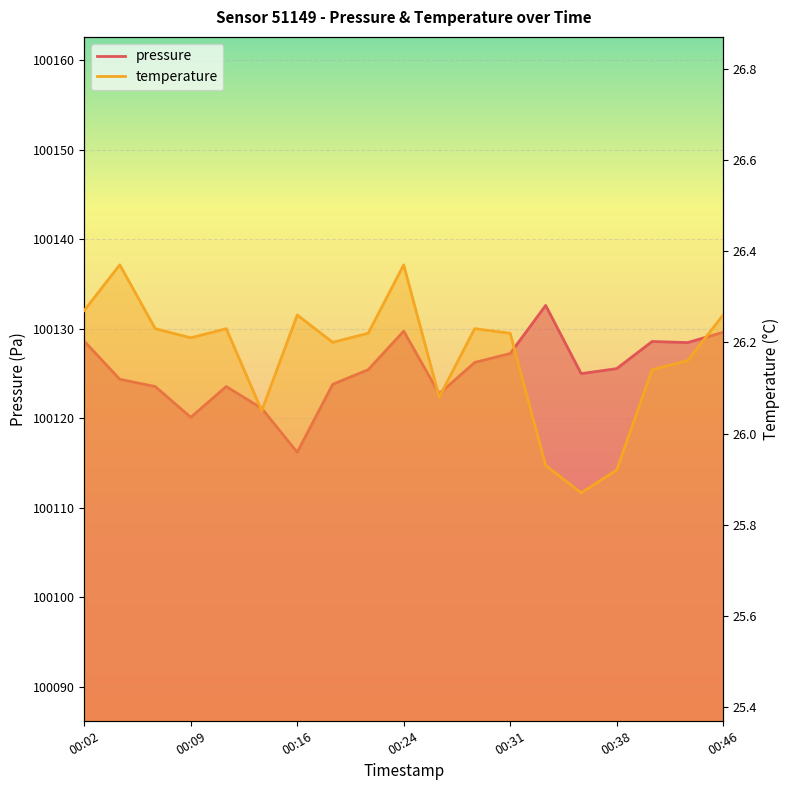

The value of temperature at 00:19 is 26.2. True or false?

True